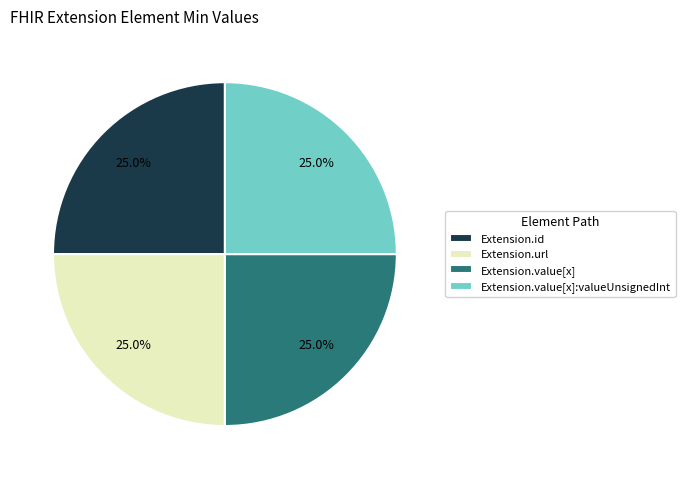

Is there a majority slice in this chart?

No